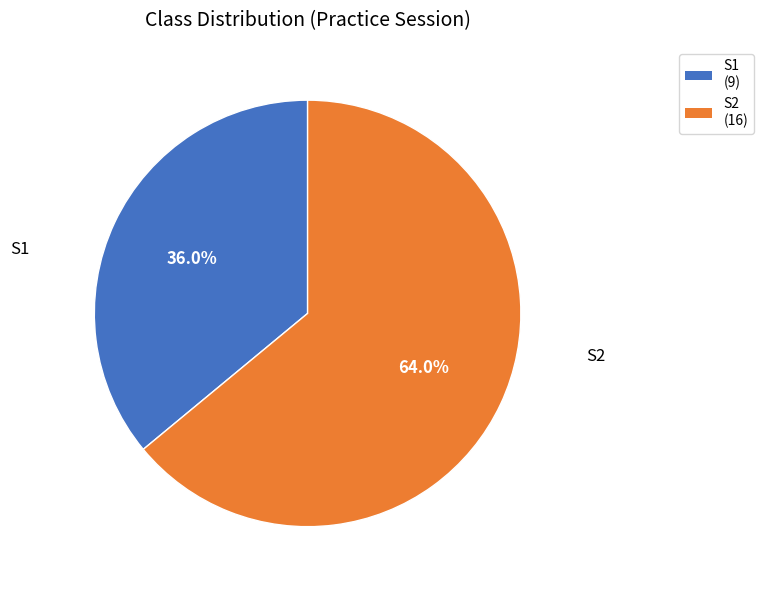

How many segments does this pie chart have?

2